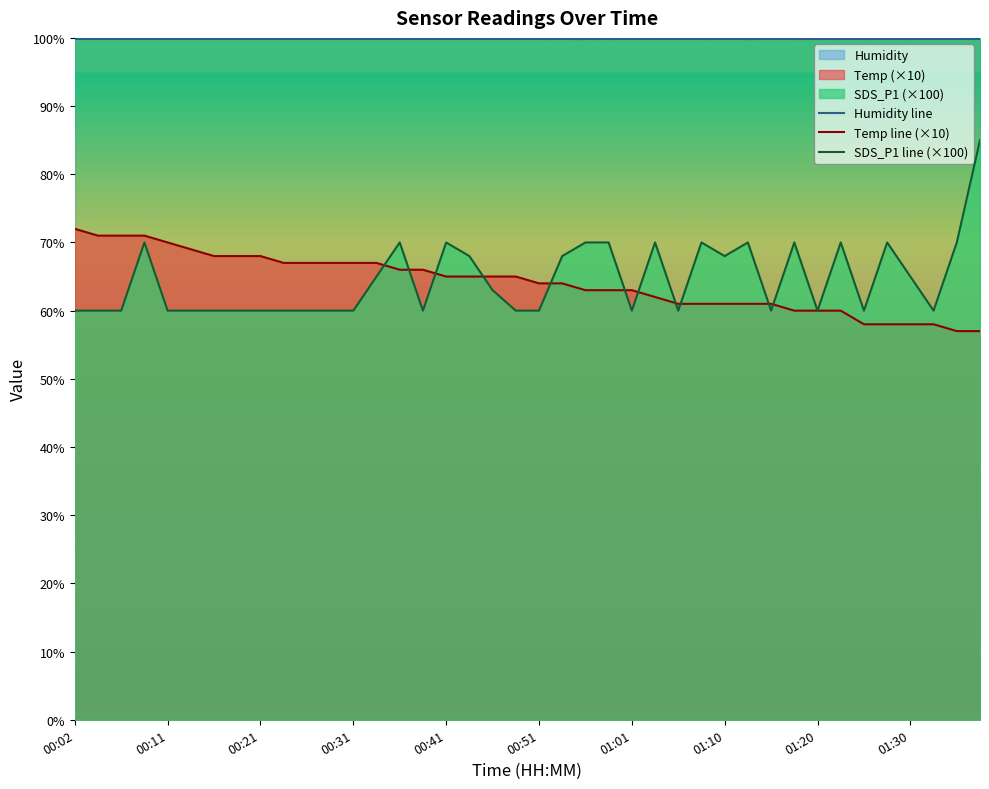

What is the maximum value shown in the chart?

99.9